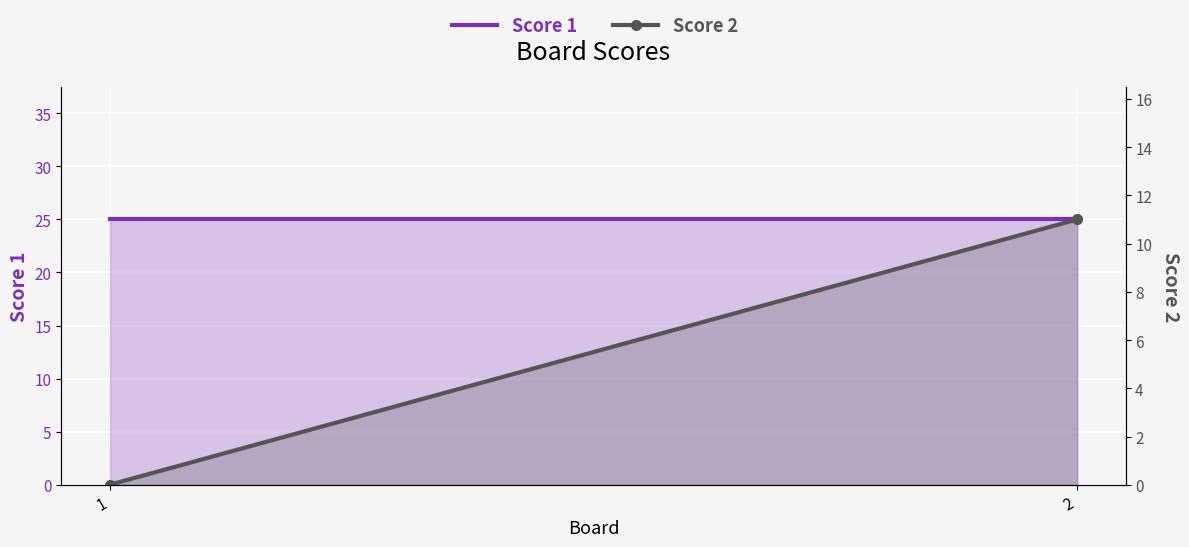

What are all the series names shown in the legend?

Score 1, Score 2